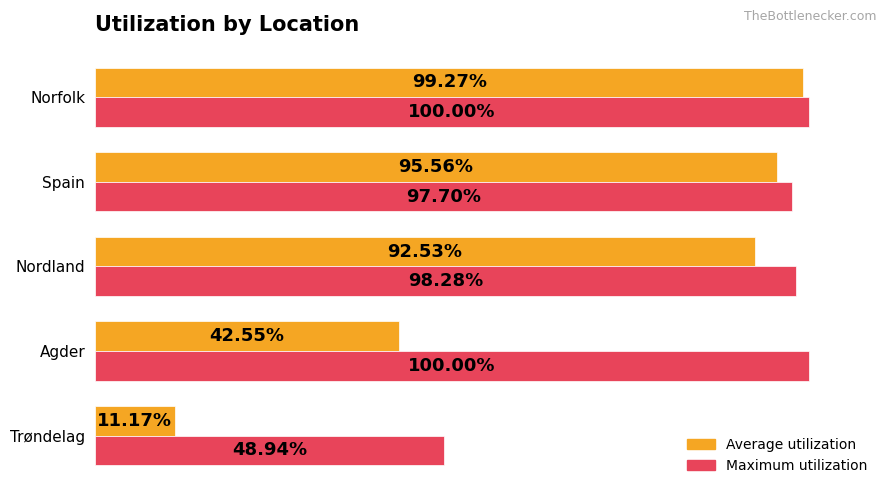

Reading right to left, transcribe all the data shown in this chart.

Average utilization: 1.0	1.0	0.9	0.4	0.1
Maximum utilization: 1.0	1.0	1.0	1.0	0.5